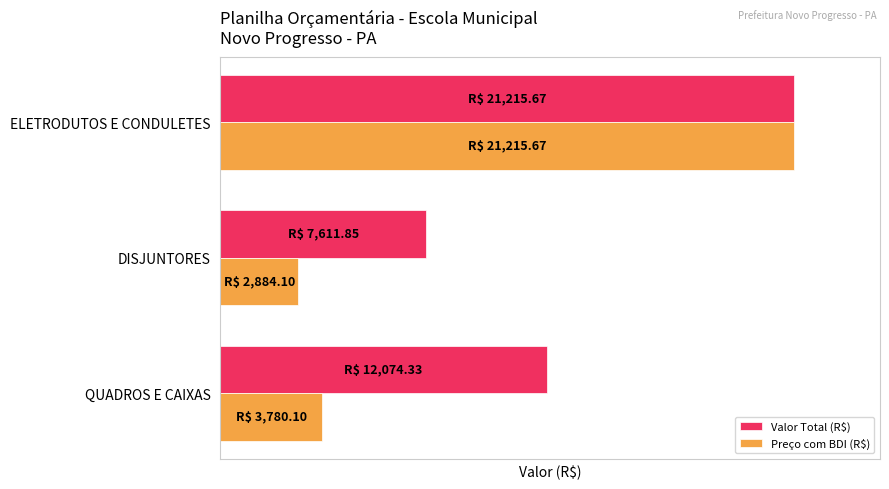

What is the lowest value of the Preço com BDI (R$) series?

2884.1